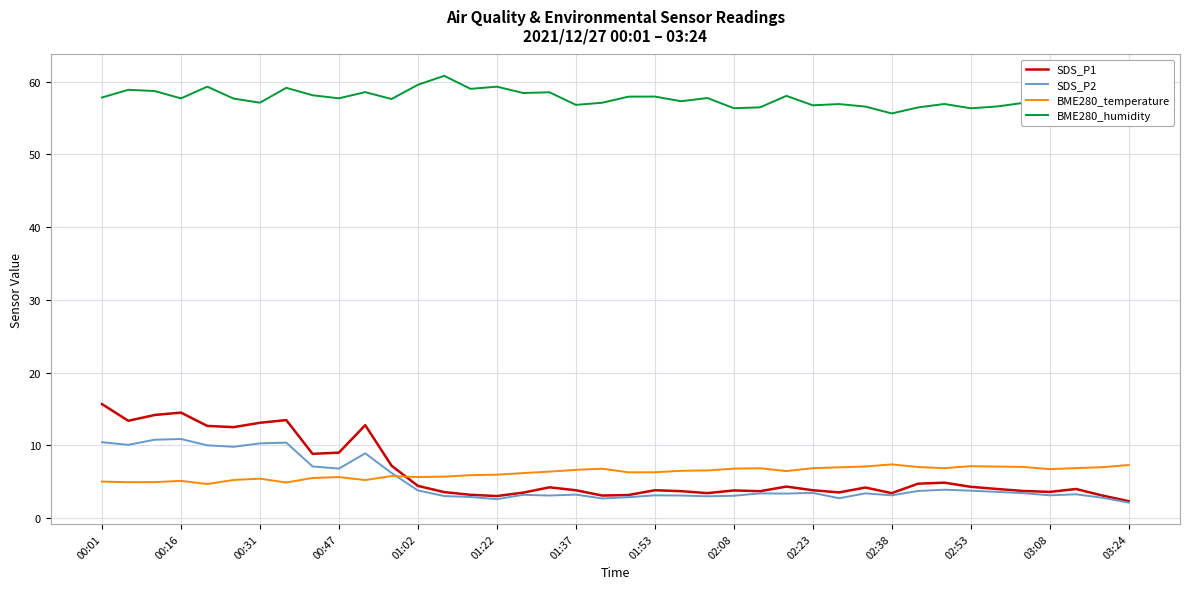

Which series has the largest range (max minus min)?

SDS_P1